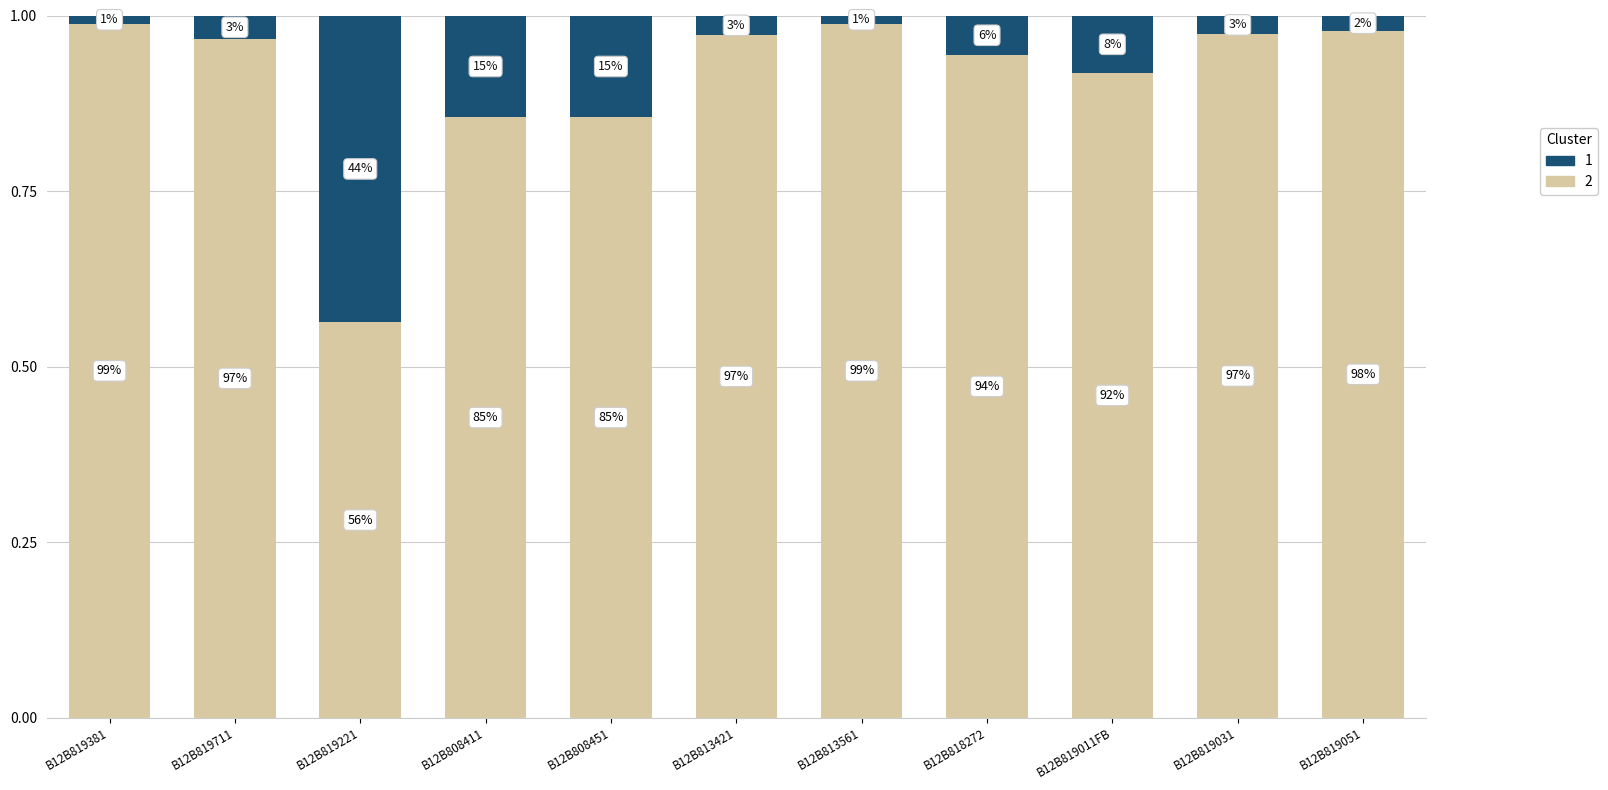

What are all the series names shown in the legend?

1, 2